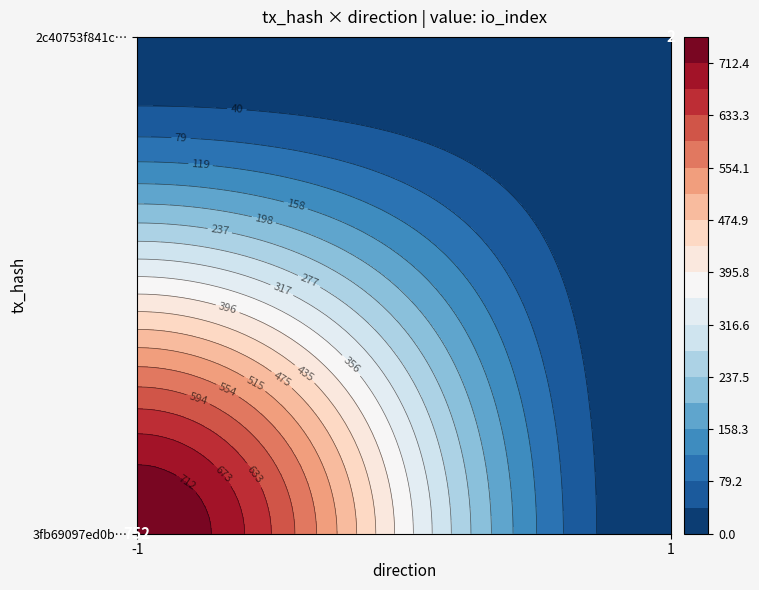

How many data points in 3fb69097ed0b05cf291bccd5603041fd737205f are less than 752?

1